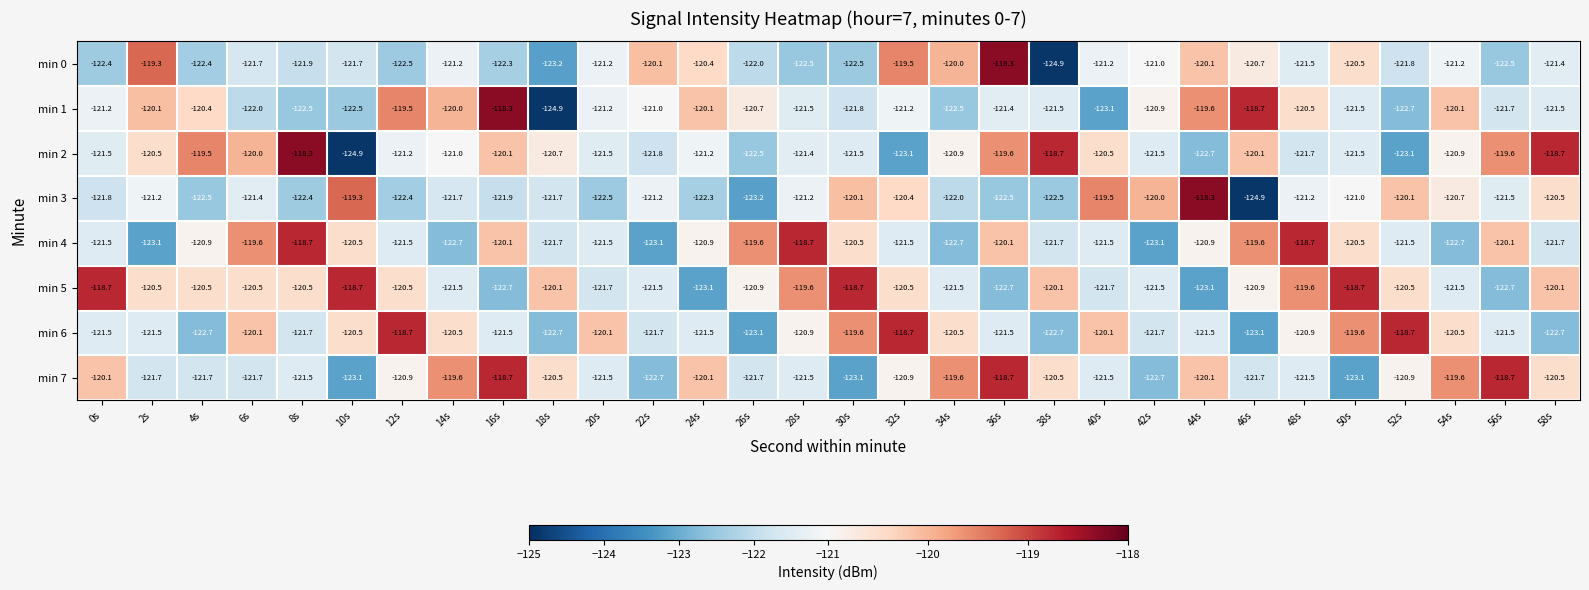

At how many categories does at least one series exceed -121?

30